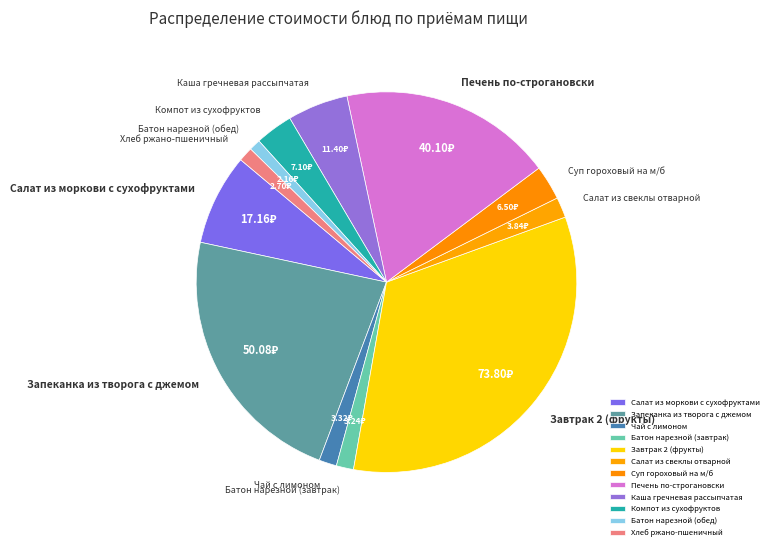

Combined, do Хлеб ржано-пшеничный and Завтрак 2 (фрукты) account for over 50%?

No